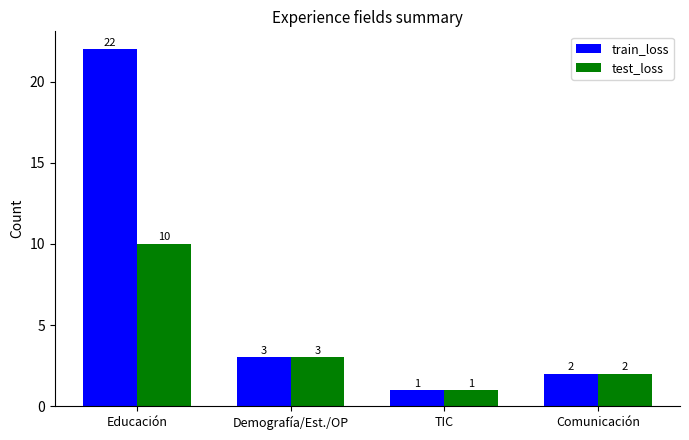

Reading left to right, list all the values displayed in this chart.

train_loss: 22	3	1	2
test_loss: 10	3	1	2